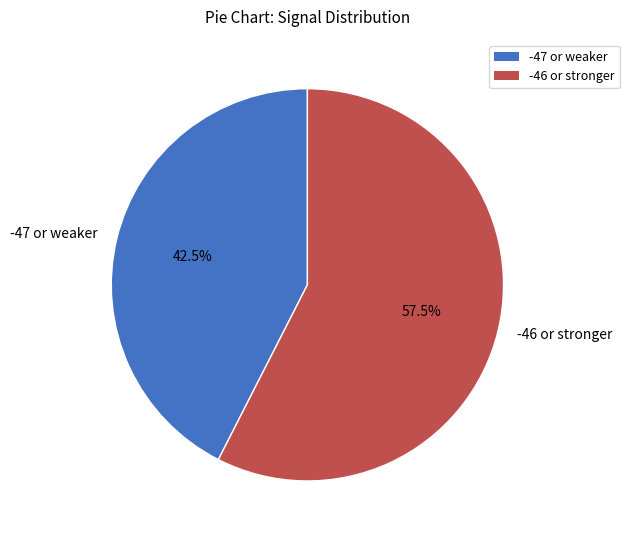

What percentage is NOT represented by -47 or weaker?

57.5%